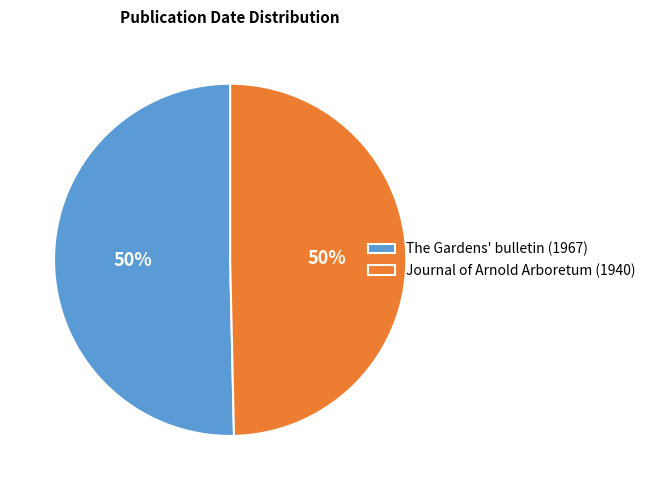

How many segments does this pie chart have?

2